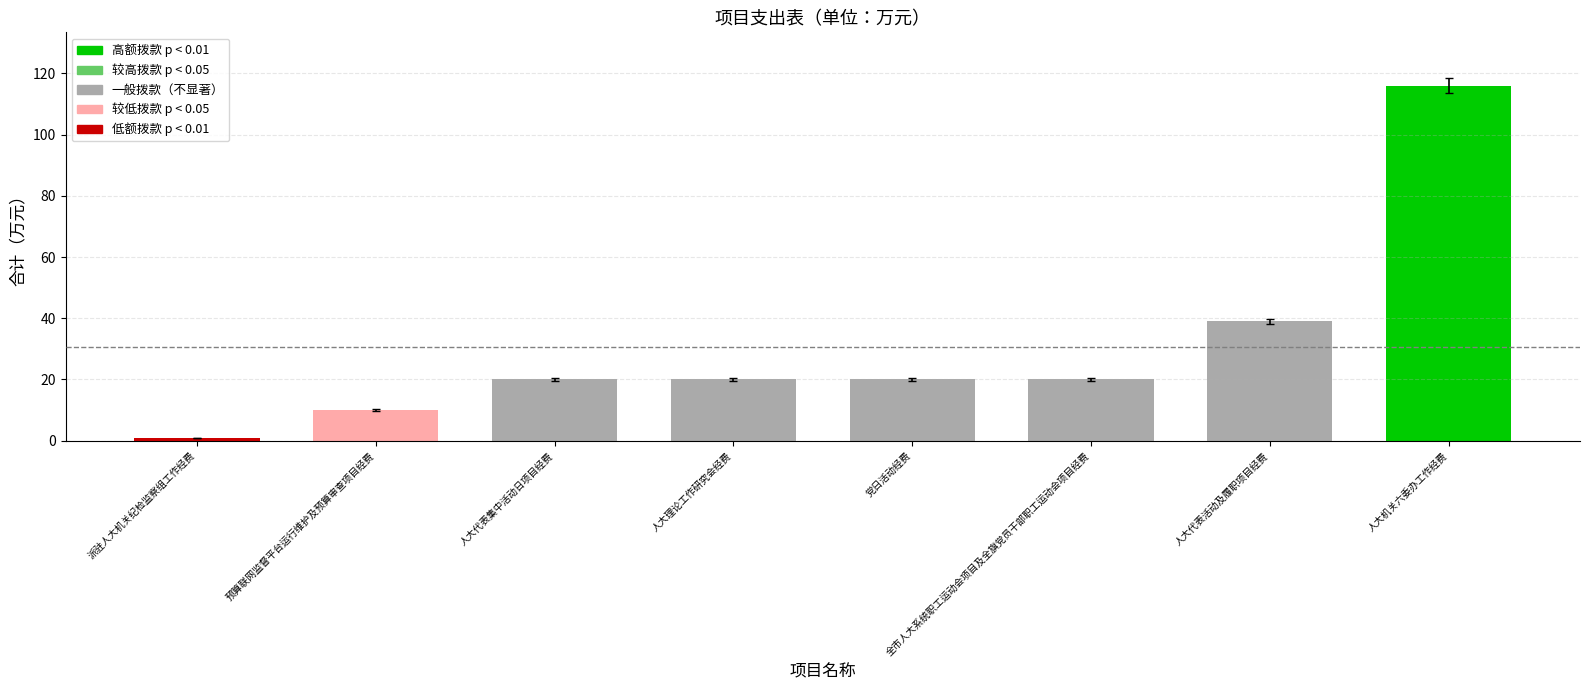

What is the smallest value displayed?

1